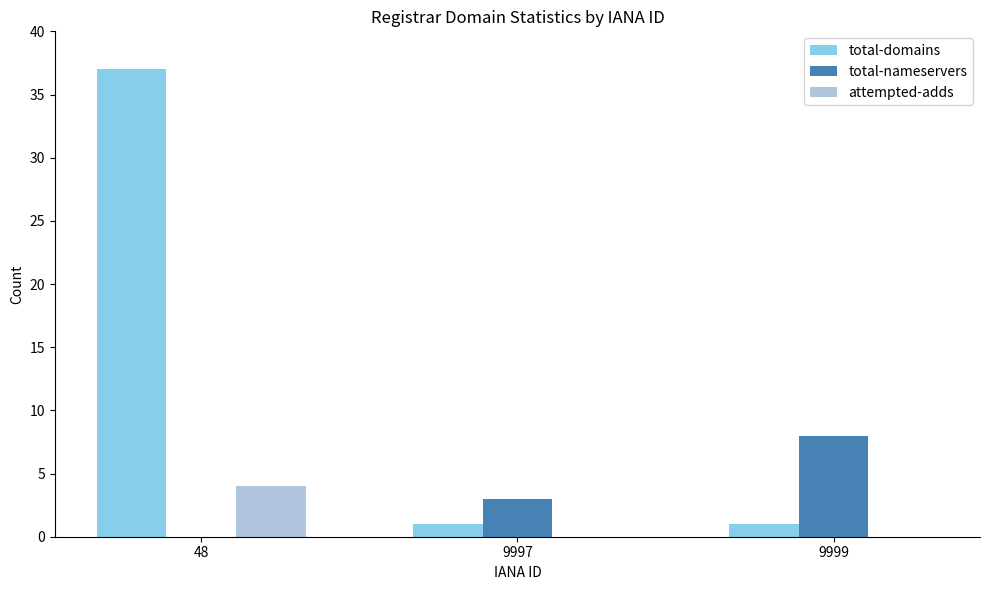

The value of total-nameservers at 9997 is 1. True or false?

False